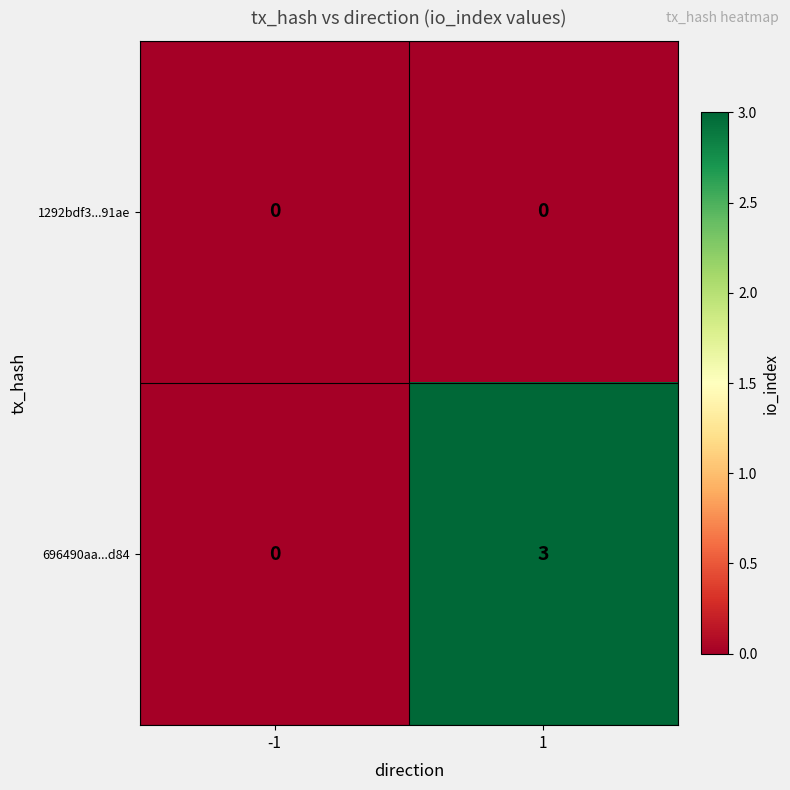

Rank the series by their average value, from highest to lowest.

696490aa...d84, 1292bdf3...91ae